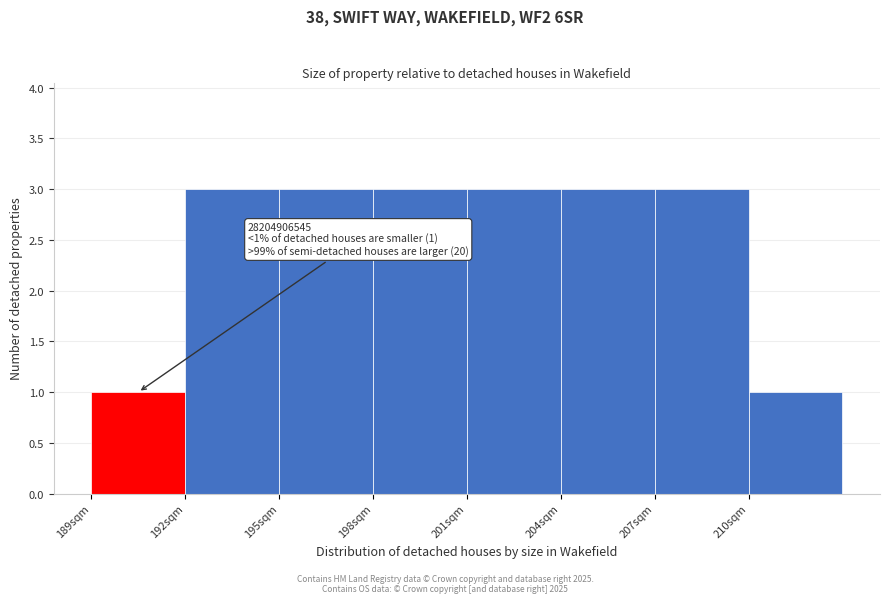

Reading left to right, list all the values displayed in this chart.

1	3	3	3	3	3	3	1